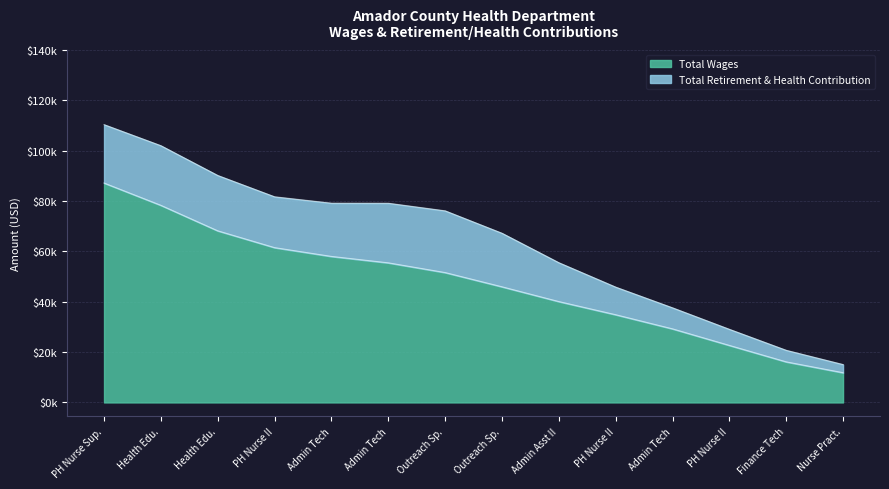

The value at Health Edu. is 19740.5. True or false?

False